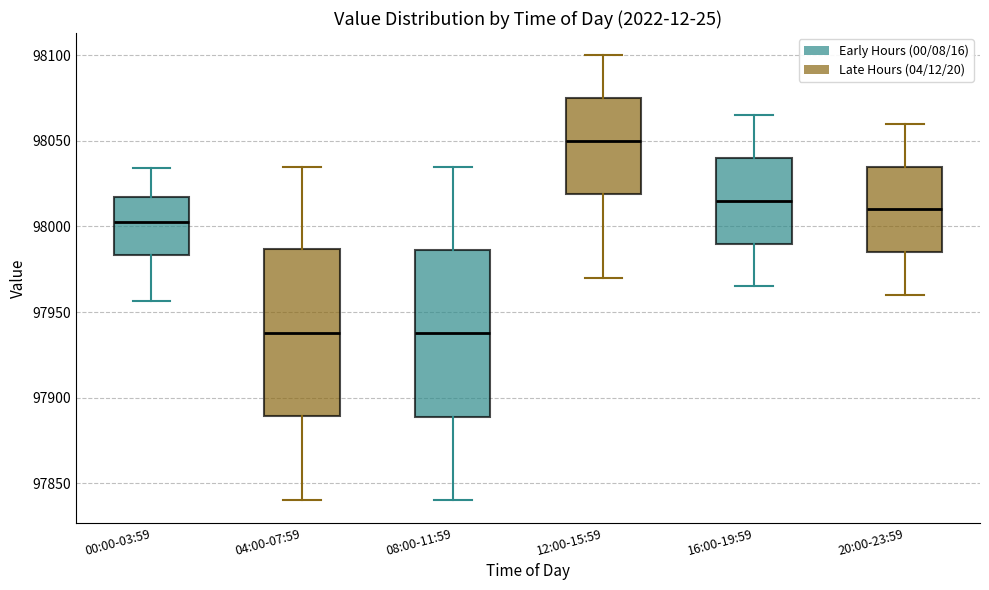

Where is the upper edge of the box for 04:00-07:59 on the y-axis? The values are not printed on the chart, so give them approximately, as read against the axis.

97985